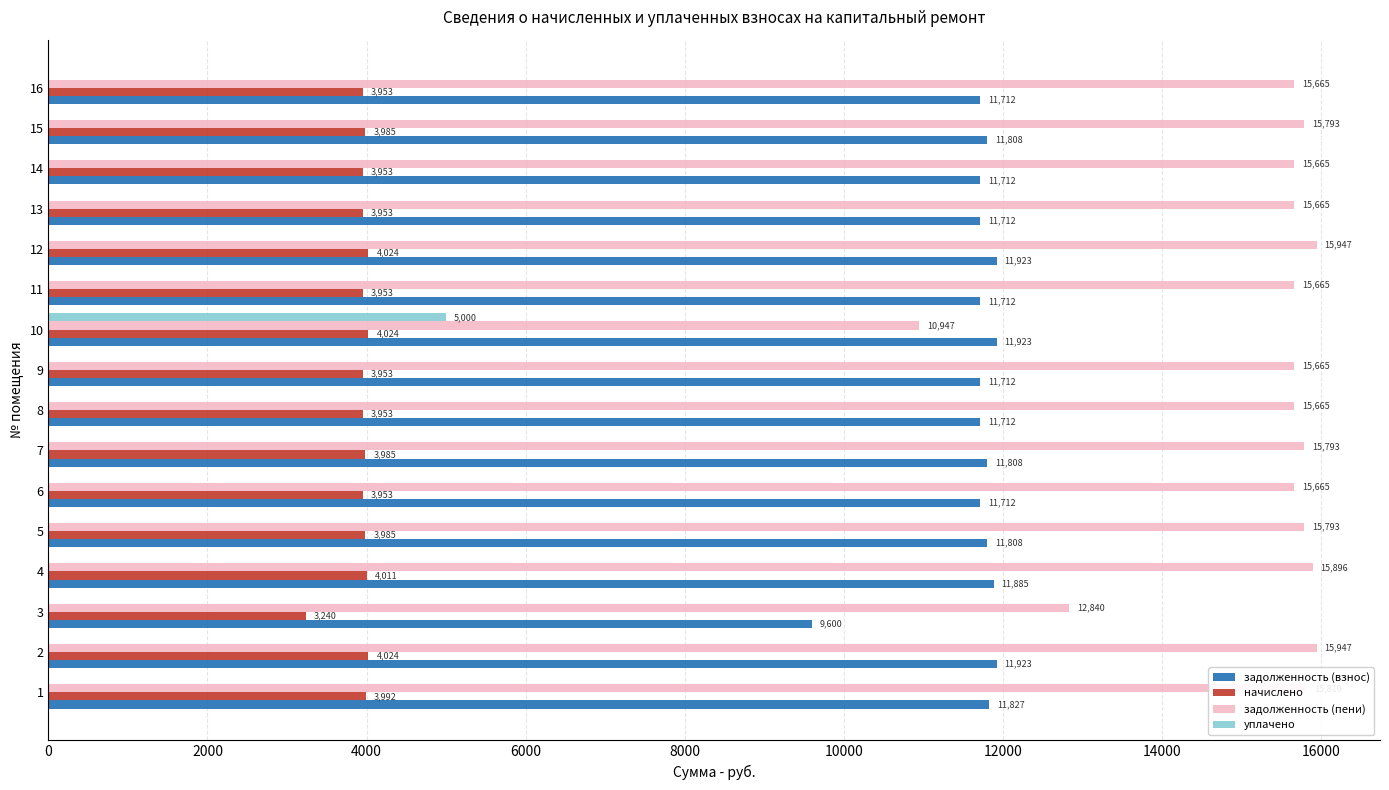

How many values in the уплачено series exceed 0?

1